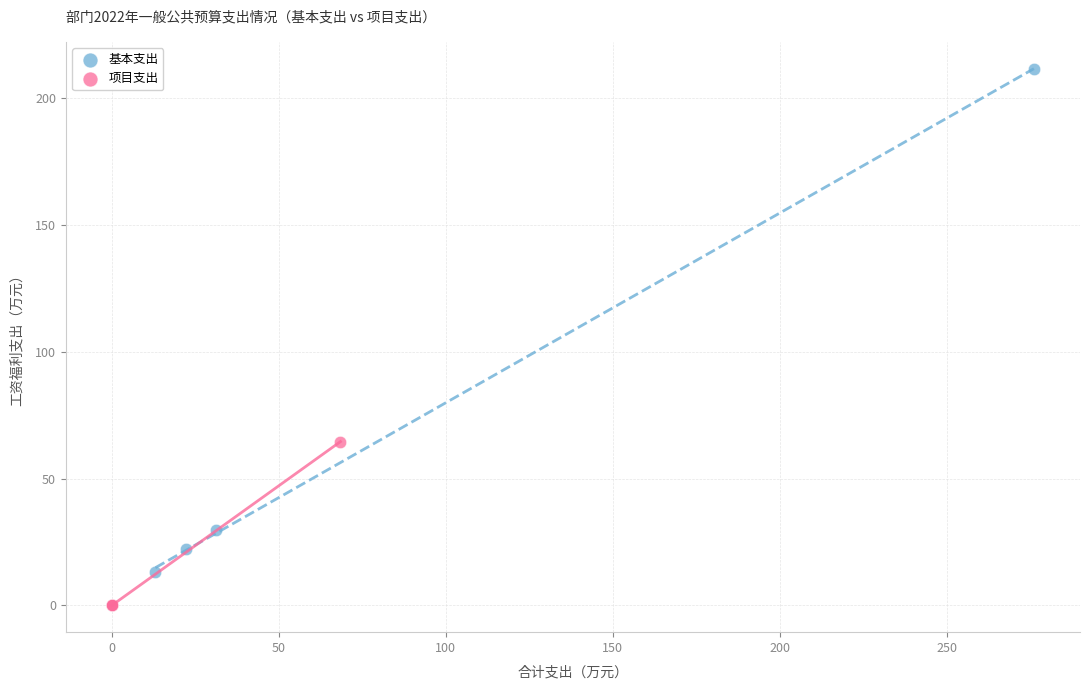

What are all the series names shown in the legend?

基本支出, 项目支出